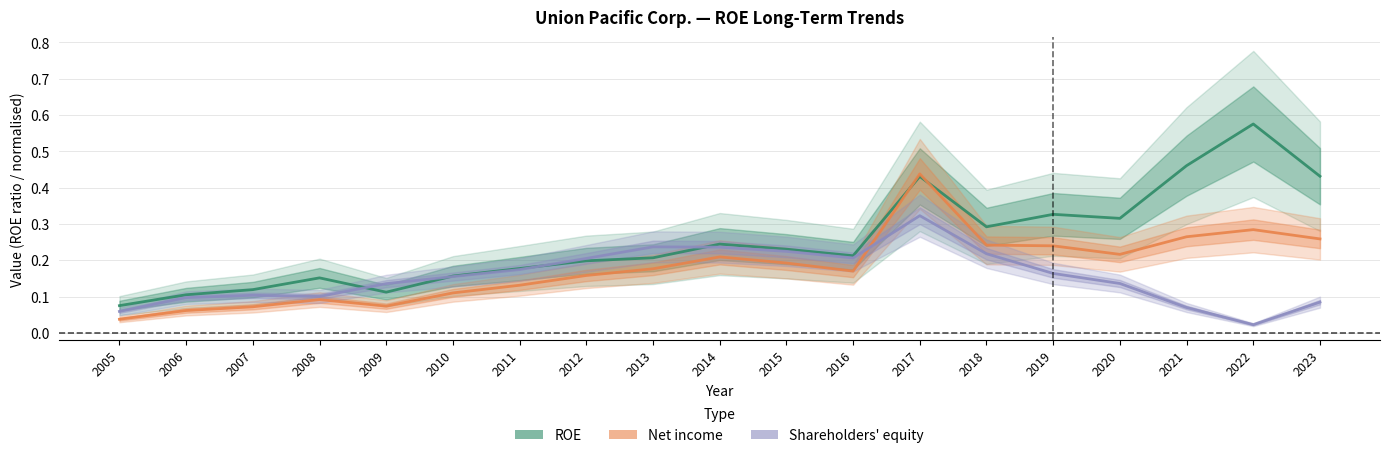

In Net income, how many points are higher than both neighbors (excluding endpoints)?

4